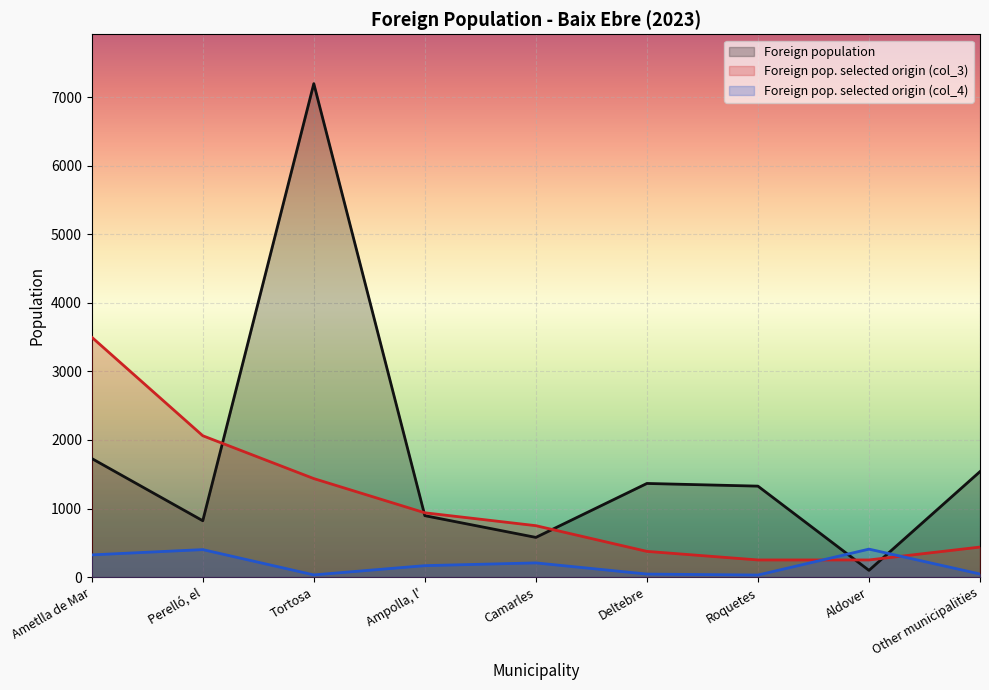

List the series in order of their overall mean, lowest first.

Foreign pop. selected origin (col_4), Foreign pop. selected origin (col_3), Foreign population